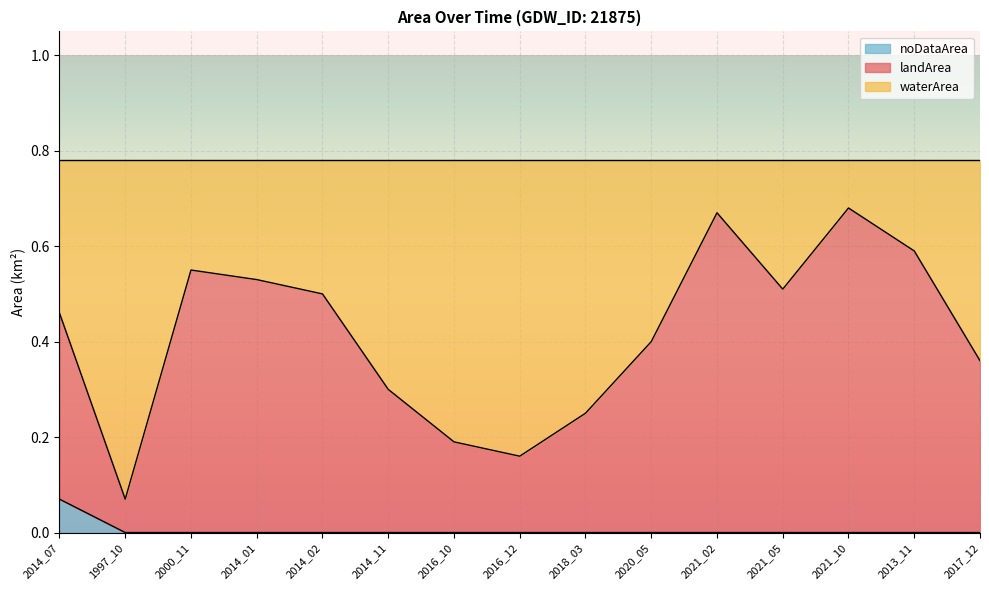

What is the label of the 12th point from the right?

2014_01